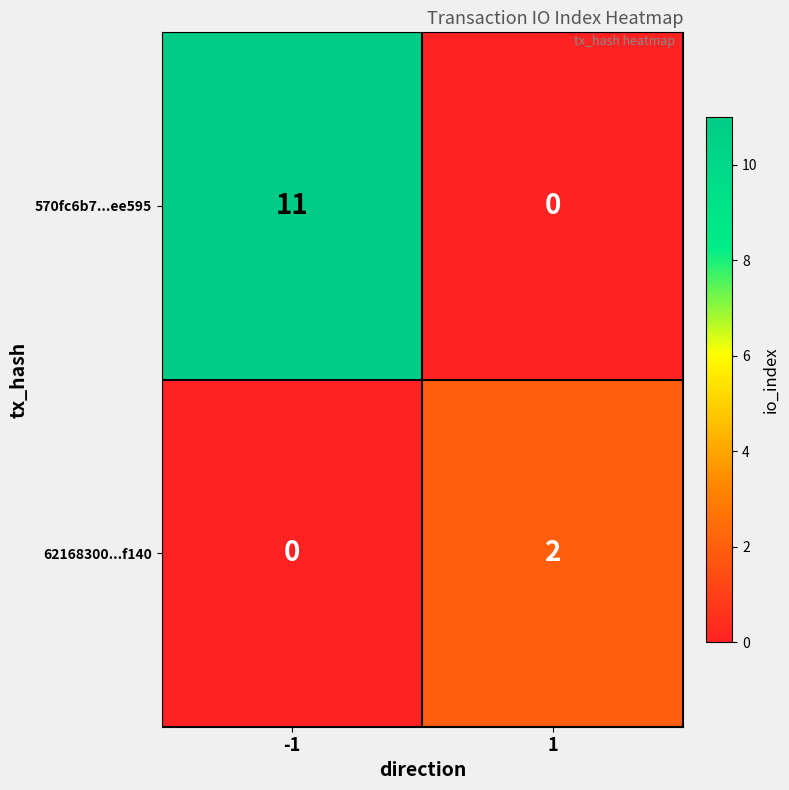

How many distinct data groups are displayed?

2